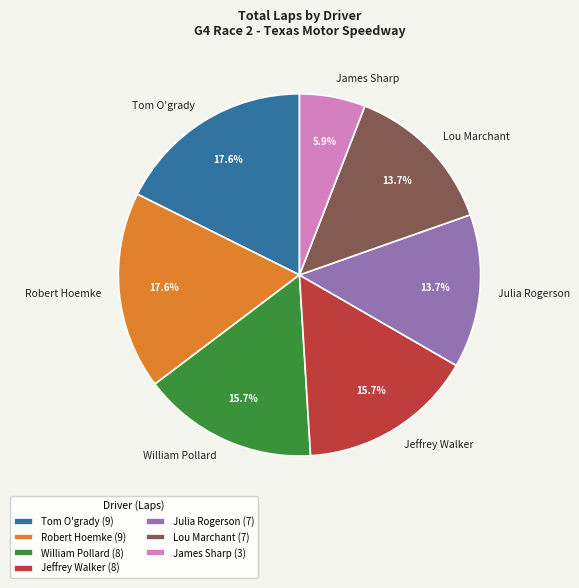

To the nearest percent, what is the difference between the largest and smallest slice percentages?

12%